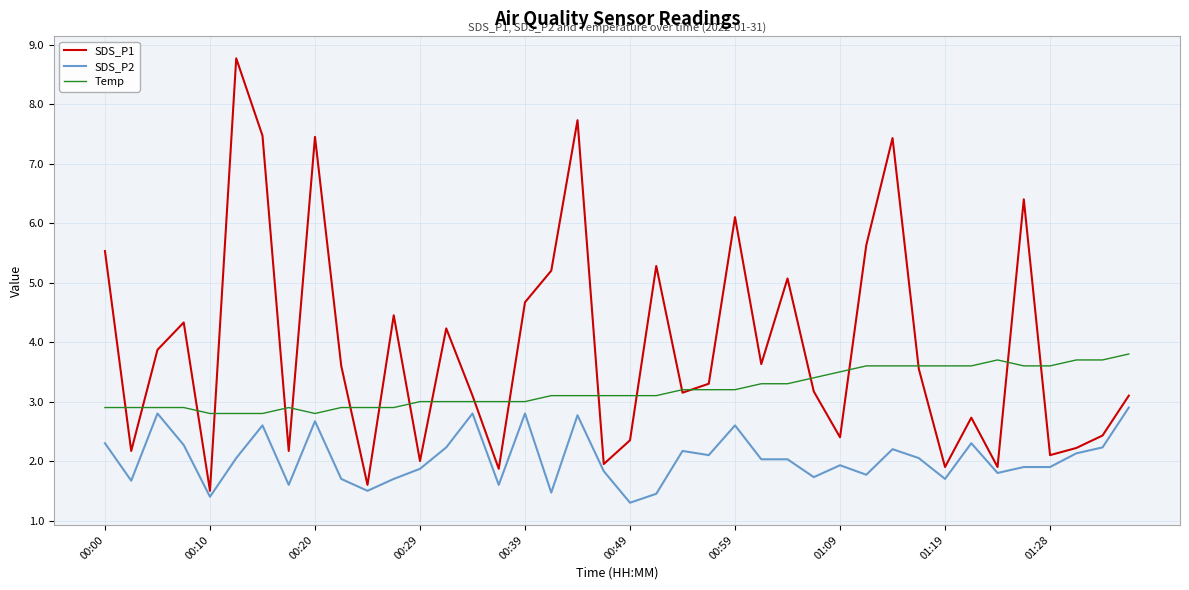

Which series has the largest total across all categories?

SDS_P1